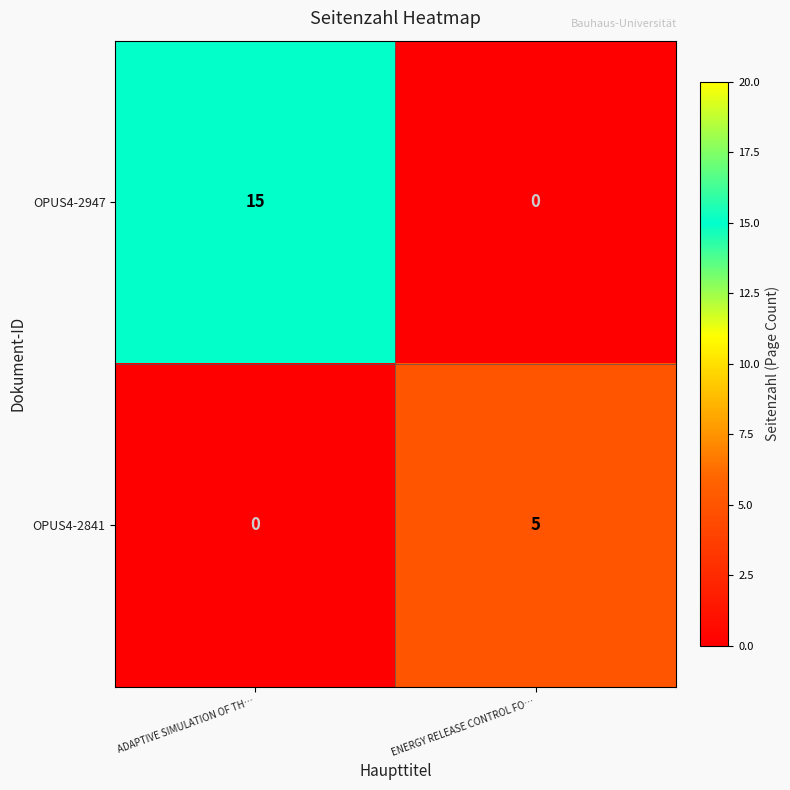

What is the sum of all OPUS4-2947 values?

15